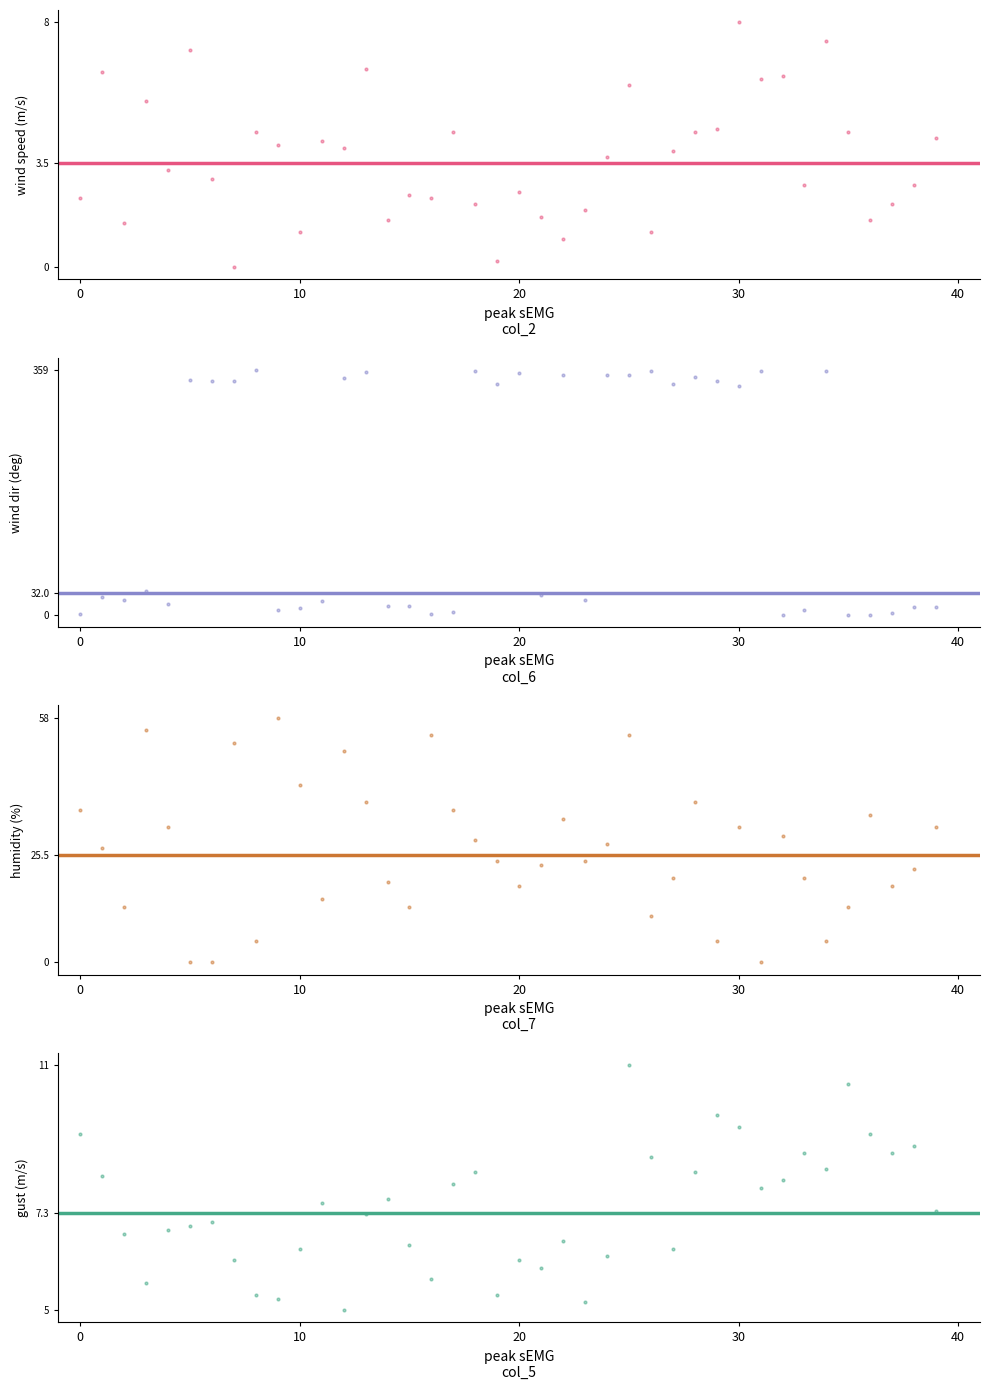

What are all the series names shown in the legend?

col_2, col_6, col_7, col_5